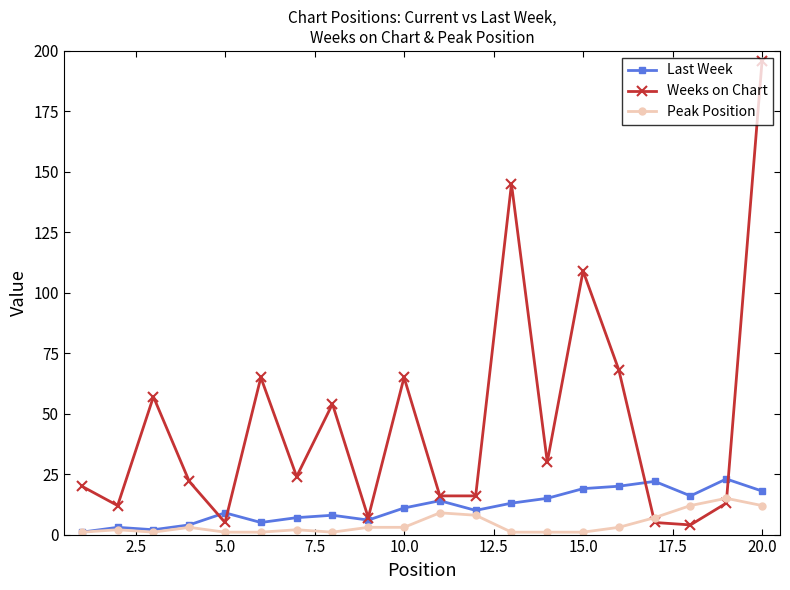

After their last crossing, which series has the higher values: Weeks on Chart or Peak Position?

Weeks on Chart